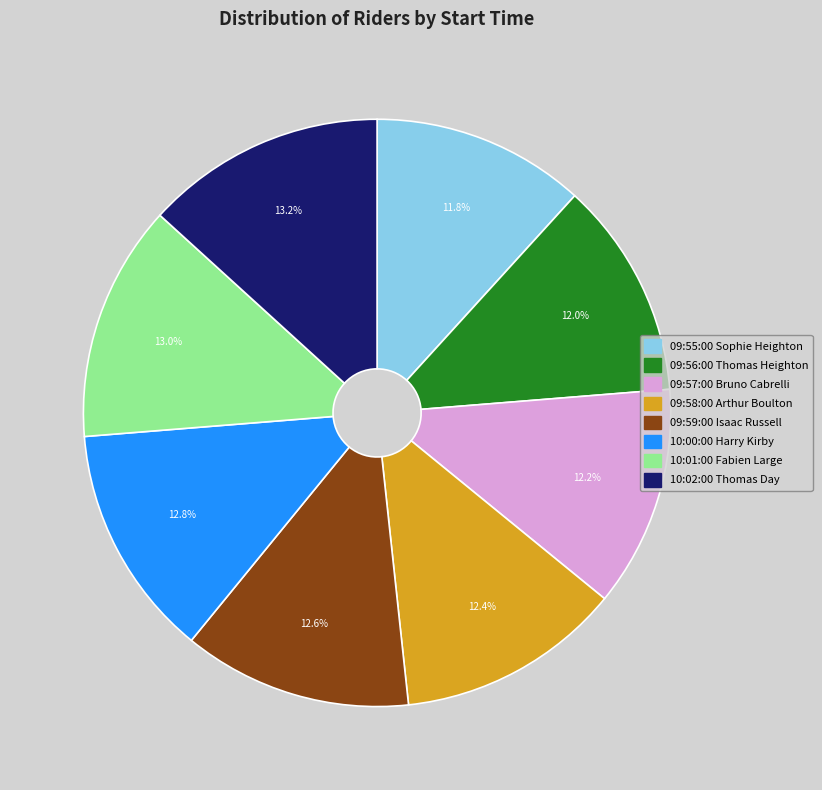

Is the sum of 10:02:00 Thomas Day and 10:00:00 Harry Kirby greater than half?

No